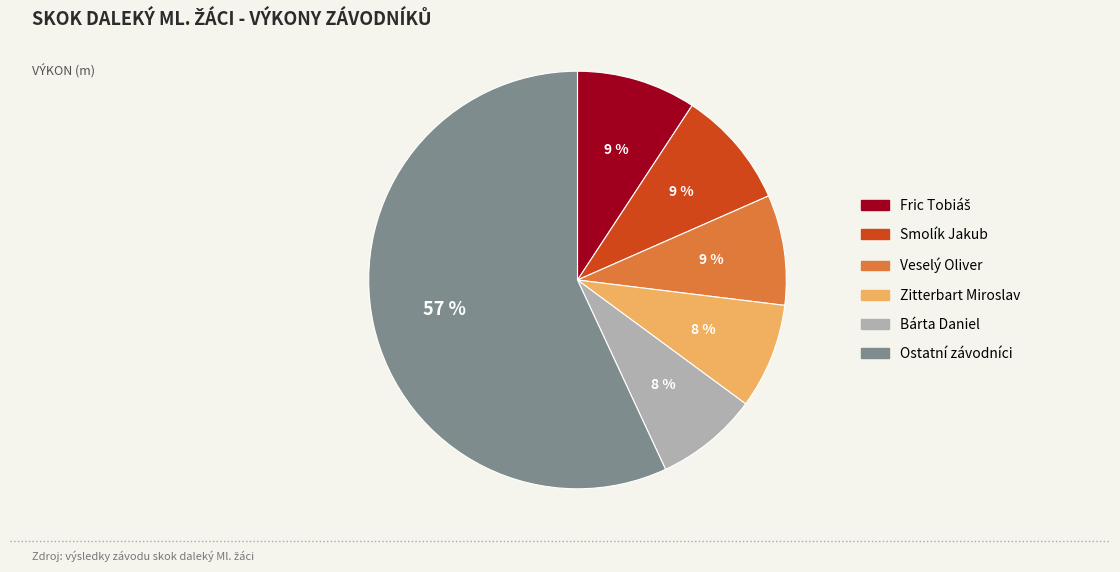

Does any single category account for the majority?

Yes